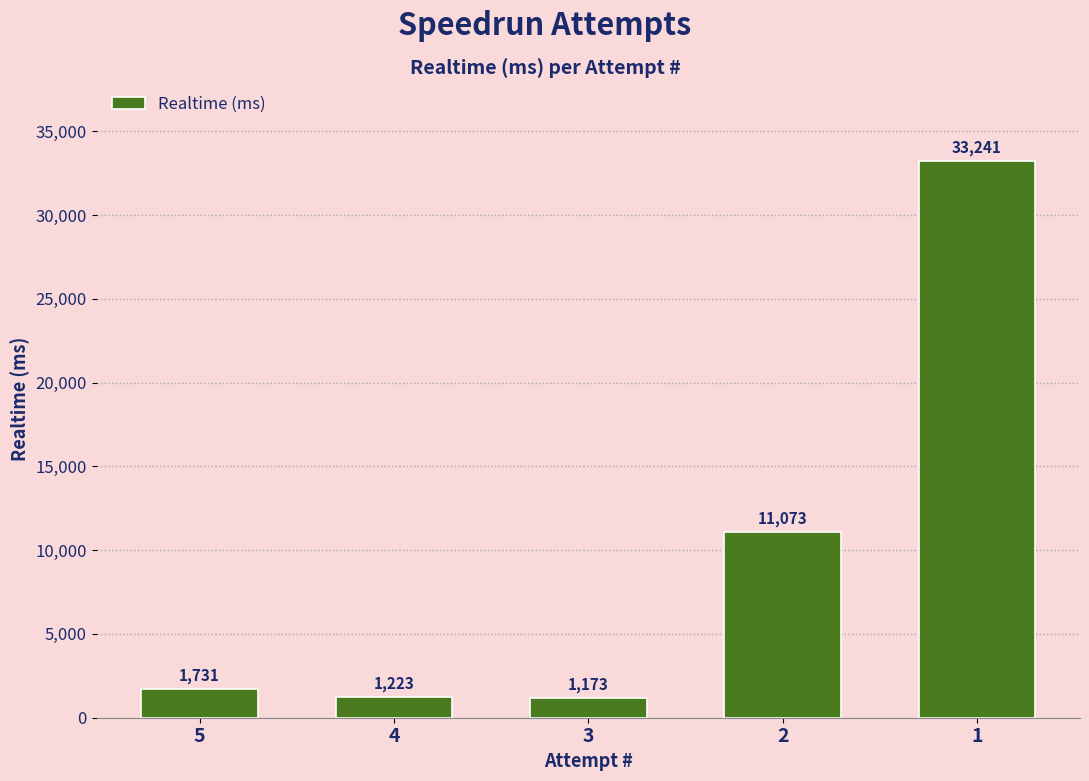

What value does the data have at 2, to the nearest 50?

11050